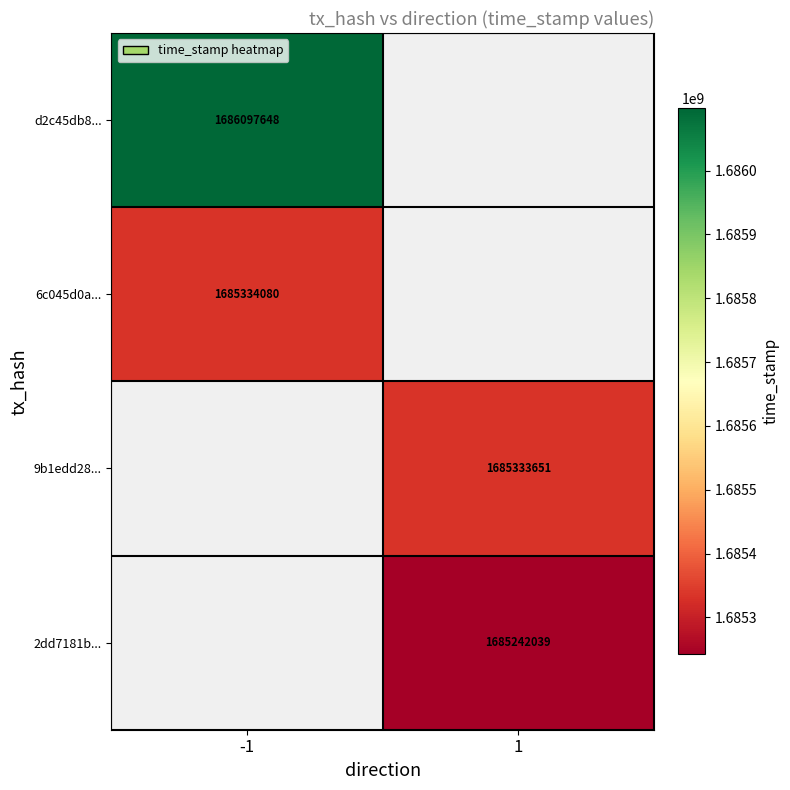

The value of d2c45db8... at -1 is 1686097648. True or false?

True